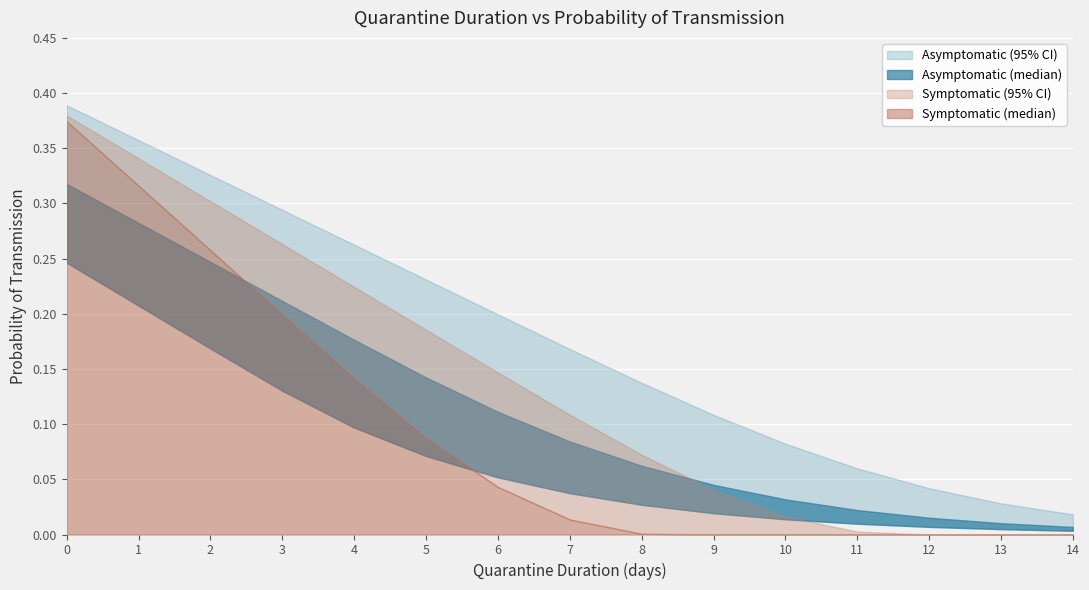

Is it true that Symptomatic_mid equals 0.5 at 0?

False